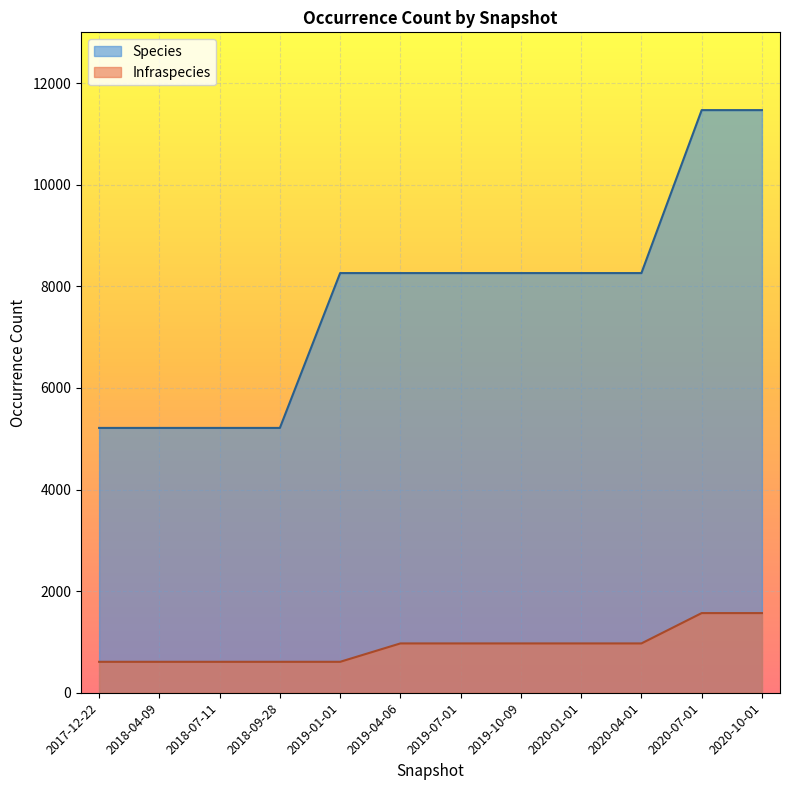

True or false: Species and Infraspecies cross at least once.

False